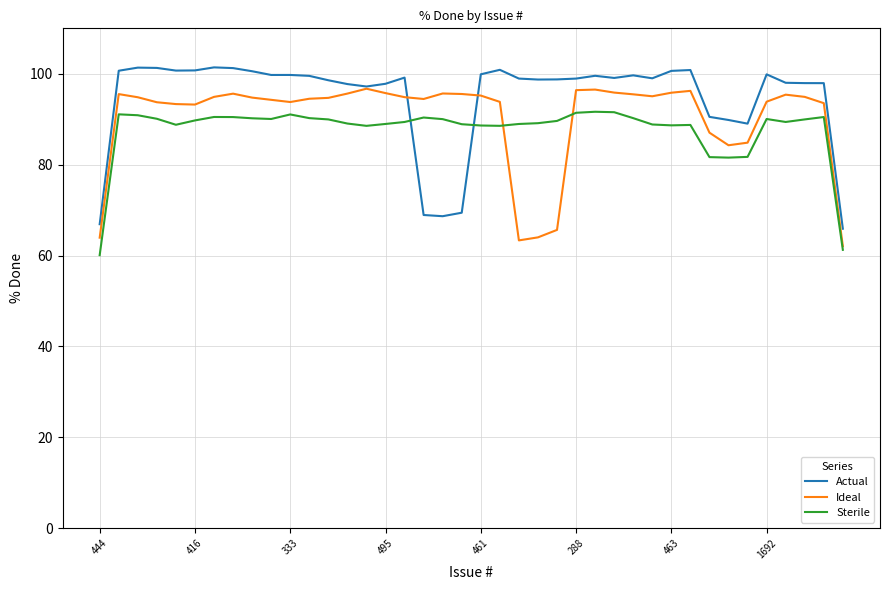

List the series in order of their peak value, lowest first.

Sterile, Ideal, Actual